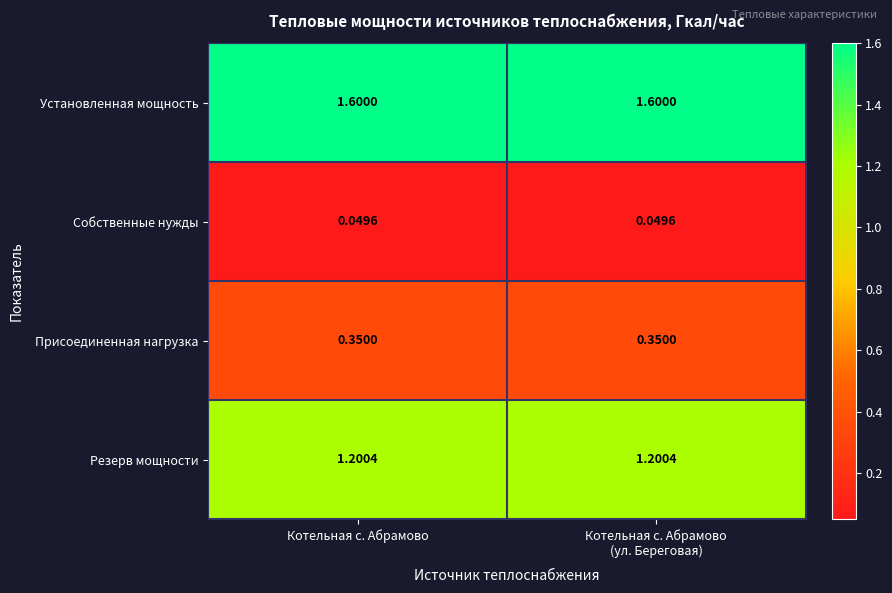

List the series in order of their peak value, highest first.

Установленная мощность, Резерв мощности, Присоединенная нагрузка, Собственные нужды